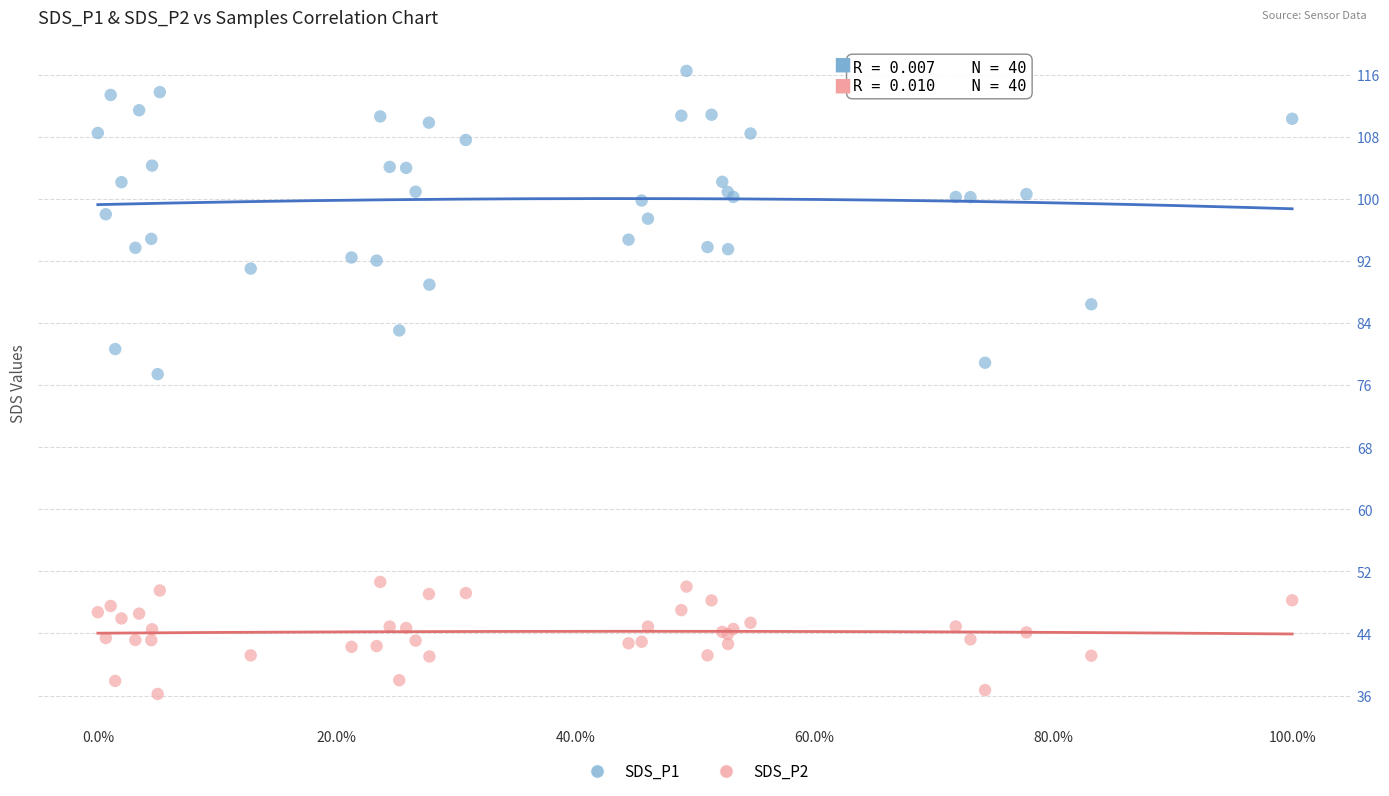

Which series reaches the minimum Y coordinate?

SDS_P2